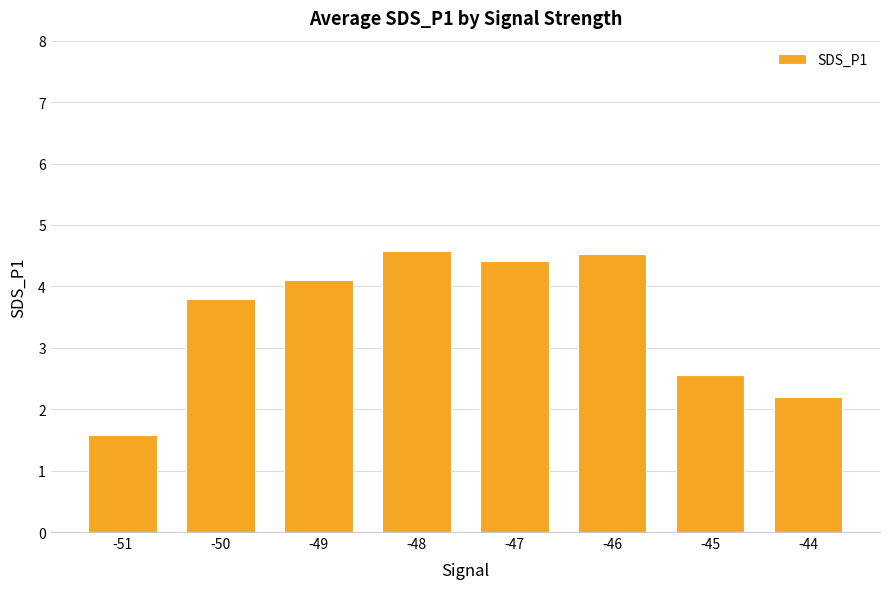

Which label corresponds to the smallest value in the chart?

-51